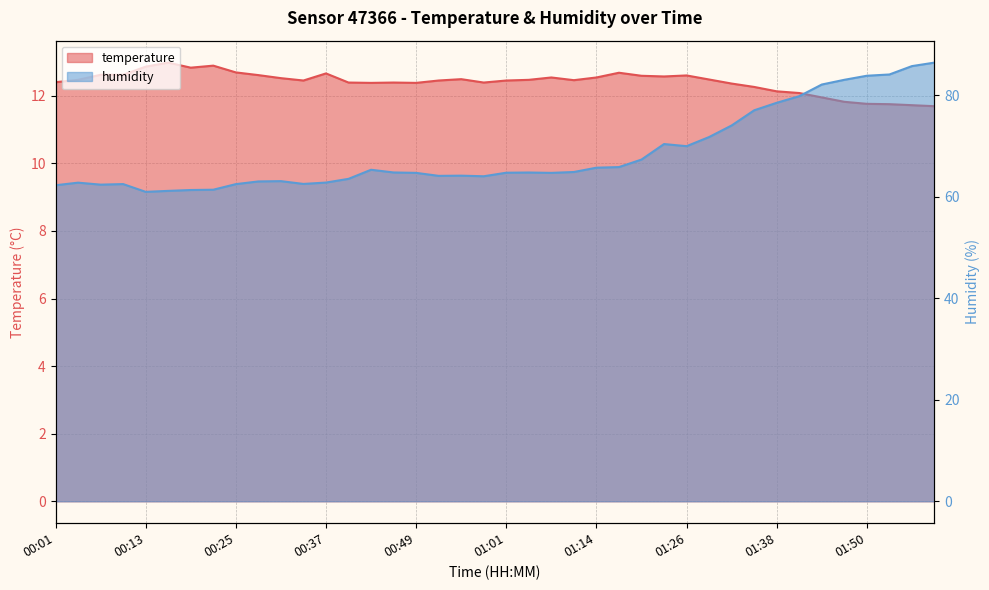

How many interior local valleys does the humidity series have?

7